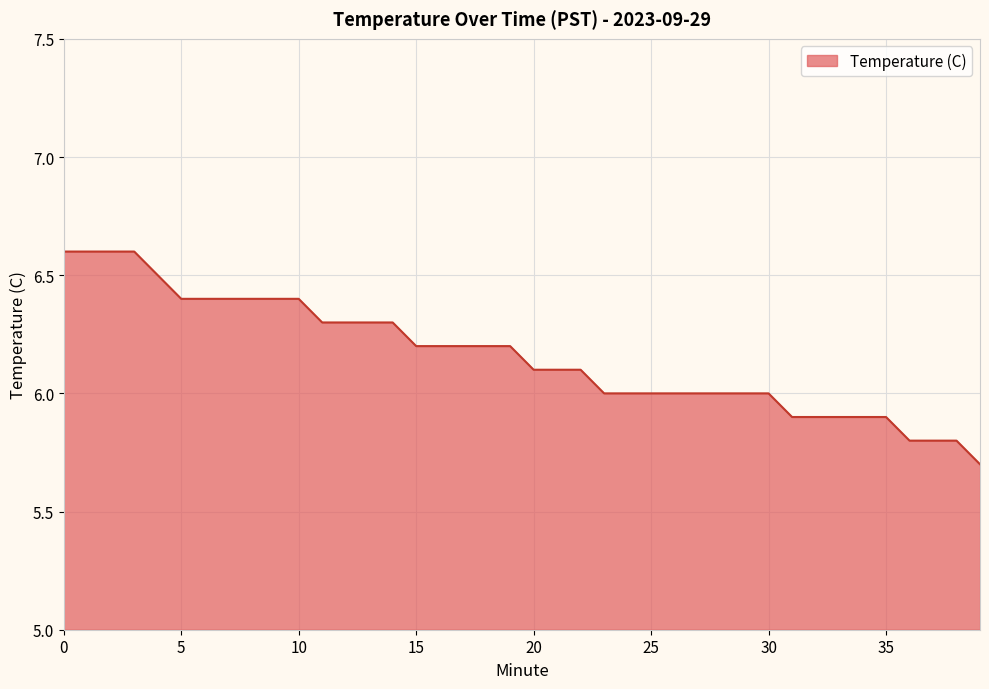

What is the maximum value shown in the chart?

6.6